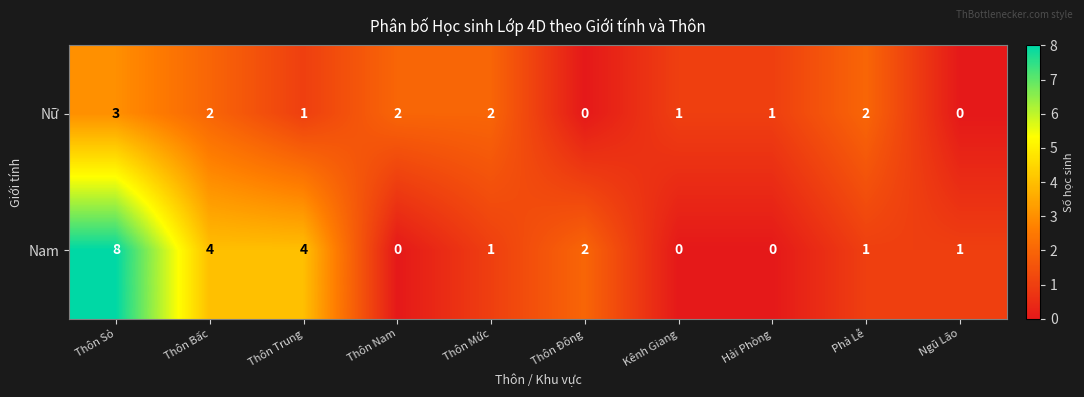

Which series has the widest spread of values?

Nam